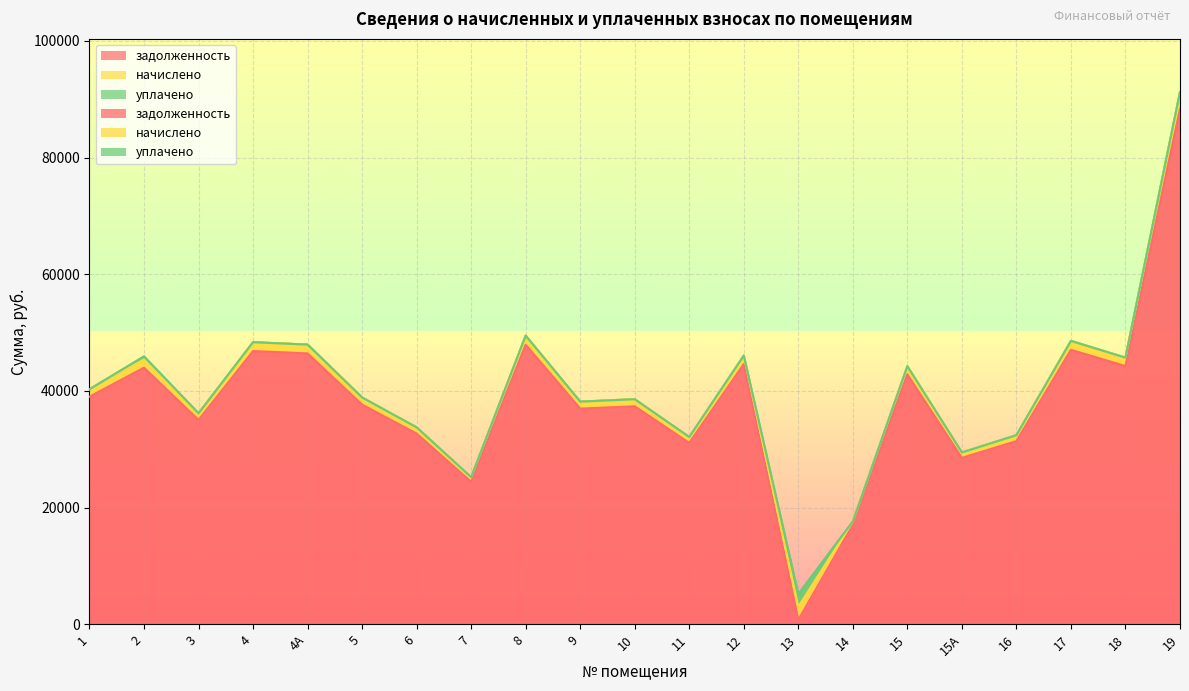

Which series has the largest range (max minus min)?

задолженность